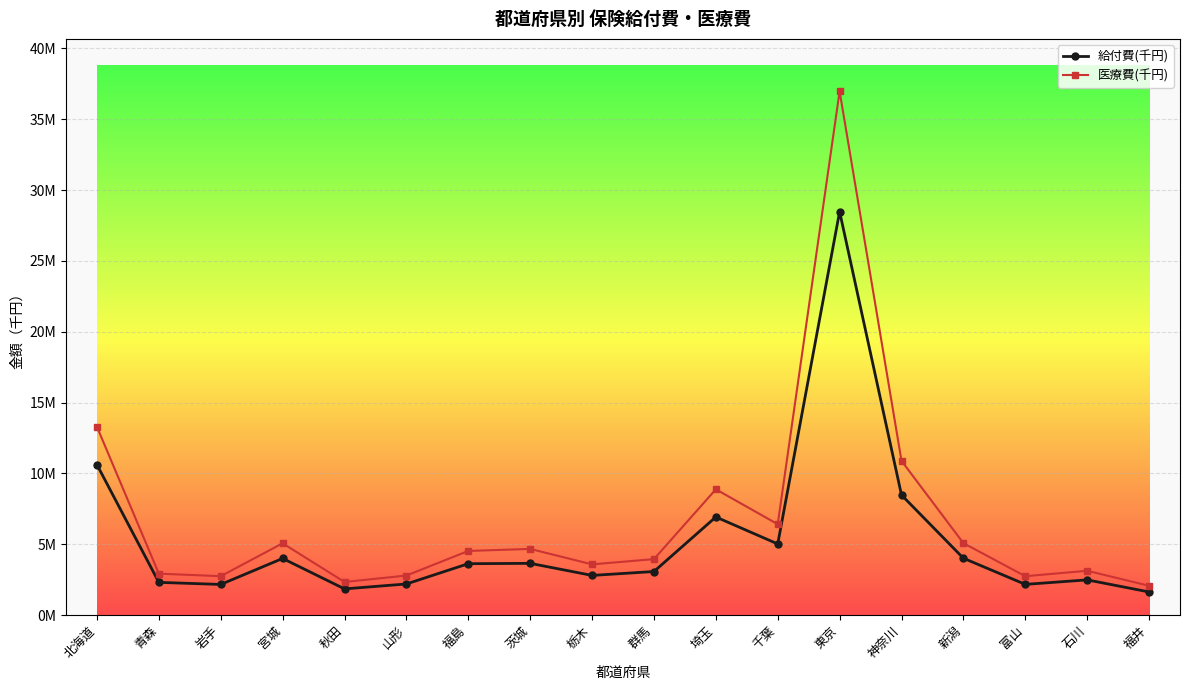

Is the value of 給付費(千円) at 福島 greater than the value of 医療費(千円) at 岩手?

Yes